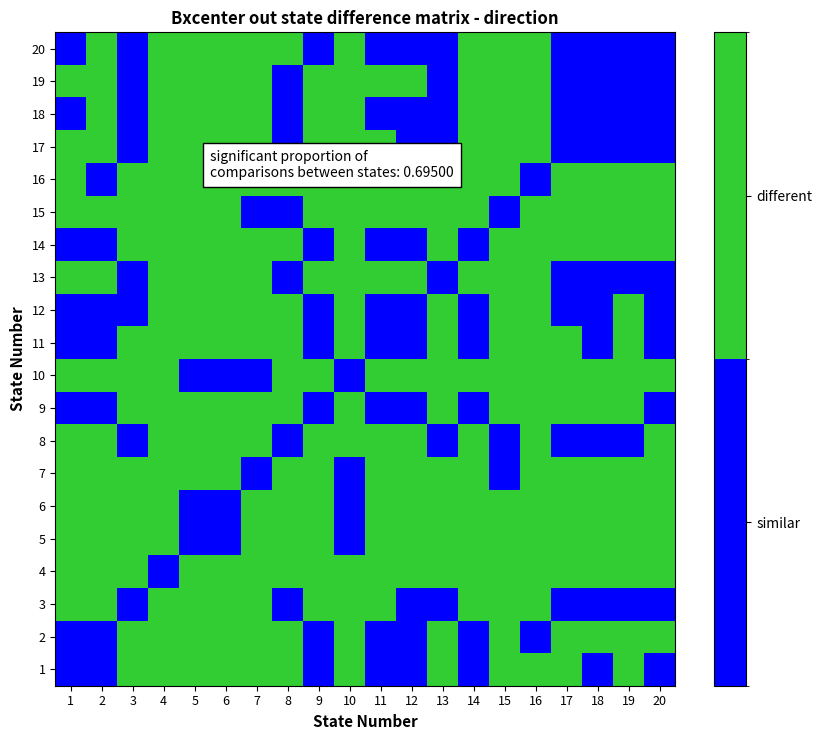

Reading left to right, list all the values displayed in this chart.

1: 1=0	2=0	3=1	4=1	5=1	6=1	7=1	8=1	9=0	10=1	11=0	12=0	13=1	14=0	15=1	16=1	17=1	18=0	19=1	20=0
2: 1=0	2=0	3=1	4=1	5=1	6=1	7=1	8=1	9=0	10=1	11=0	12=0	13=1	14=0	15=1	16=0	17=1	18=1	19=1	20=1
3: 1=1	2=1	3=0	4=1	5=1	6=1	7=1	8=0	9=1	10=1	11=1	12=0	13=0	14=1	15=1	16=1	17=0	18=0	19=0	20=0
4: 1=1	2=1	3=1	4=0	5=1	6=1	7=1	8=1	9=1	10=1	11=1	12=1	13=1	14=1	15=1	16=1	17=1	18=1	19=1	20=1
5: 1=1	2=1	3=1	4=1	5=0	6=0	7=1	8=1	9=1	10=0	11=1	12=1	13=1	14=1	15=1	16=1	17=1	18=1	19=1	20=1
6: 1=1	2=1	3=1	4=1	5=0	6=0	7=1	8=1	9=1	10=0	11=1	12=1	13=1	14=1	15=1	16=1	17=1	18=1	19=1	20=1
7: 1=1	2=1	3=1	4=1	5=1	6=1	7=0	8=1	9=1	10=0	11=1	12=1	13=1	14=1	15=0	16=1	17=1	18=1	19=1	20=1
8: 1=1	2=1	3=0	4=1	5=1	6=1	7=1	8=0	9=1	10=1	11=1	12=1	13=0	14=1	15=0	16=1	17=0	18=0	19=0	20=1
9: 1=0	2=0	3=1	4=1	5=1	6=1	7=1	8=1	9=0	10=1	11=0	12=0	13=1	14=0	15=1	16=1	17=1	18=1	19=1	20=0
10: 1=1	2=1	3=1	4=1	5=0	6=0	7=0	8=1	9=1	10=0	11=1	12=1	13=1	14=1	15=1	16=1	17=1	18=1	19=1	20=1
11: 1=0	2=0	3=1	4=1	5=1	6=1	7=1	8=1	9=0	10=1	11=0	12=0	13=1	14=0	15=1	16=1	17=1	18=0	19=1	20=0
12: 1=0	2=0	3=0	4=1	5=1	6=1	7=1	8=1	9=0	10=1	11=0	12=0	13=1	14=0	15=1	16=1	17=0	18=0	19=1	20=0
13: 1=1	2=1	3=0	4=1	5=1	6=1	7=1	8=0	9=1	10=1	11=1	12=1	13=0	14=1	15=1	16=1	17=0	18=0	19=0	20=0
14: 1=0	2=0	3=1	4=1	5=1	6=1	7=1	8=1	9=0	10=1	11=0	12=0	13=1	14=0	15=1	16=1	17=1	18=1	19=1	20=1
15: 1=1	2=1	3=1	4=1	5=1	6=1	7=0	8=0	9=1	10=1	11=1	12=1	13=1	14=1	15=0	16=1	17=1	18=1	19=1	20=1
16: 1=1	2=0	3=1	4=1	5=1	6=1	7=1	8=1	9=1	10=1	11=1	12=1	13=1	14=1	15=1	16=0	17=1	18=1	19=1	20=1
17: 1=1	2=1	3=0	4=1	5=1	6=1	7=1	8=0	9=1	10=1	11=1	12=0	13=0	14=1	15=1	16=1	17=0	18=0	19=0	20=0
18: 1=0	2=1	3=0	4=1	5=1	6=1	7=1	8=0	9=1	10=1	11=0	12=0	13=0	14=1	15=1	16=1	17=0	18=0	19=0	20=0
19: 1=1	2=1	3=0	4=1	5=1	6=1	7=1	8=0	9=1	10=1	11=1	12=1	13=0	14=1	15=1	16=1	17=0	18=0	19=0	20=0
20: 1=0	2=1	3=0	4=1	5=1	6=1	7=1	8=1	9=0	10=1	11=0	12=0	13=0	14=1	15=1	16=1	17=0	18=0	19=0	20=0